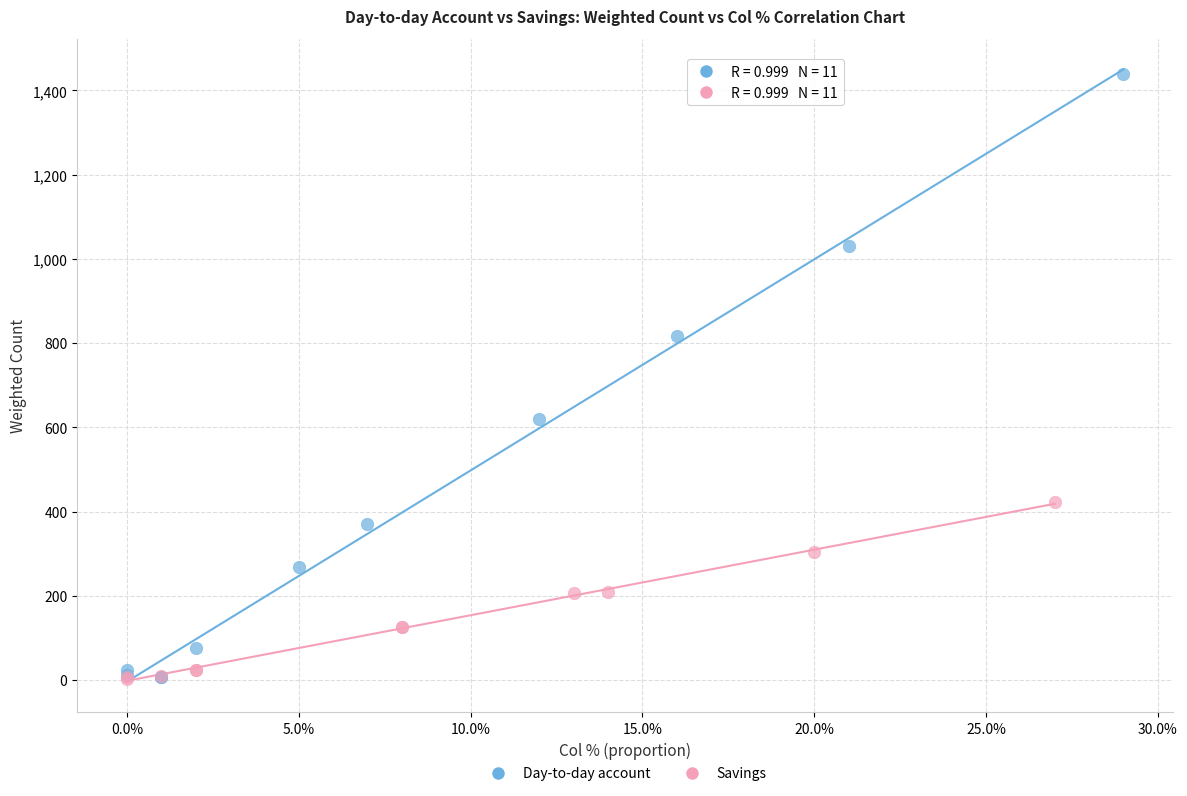

Which series has the largest Y range (max minus min)?

Day-to-day account